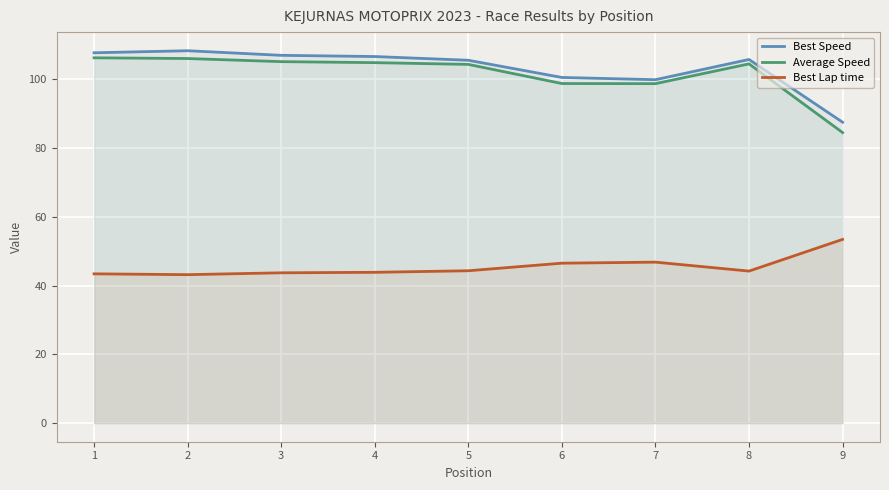

True or false: Best Speed and Best Lap time intersect in this chart.

False